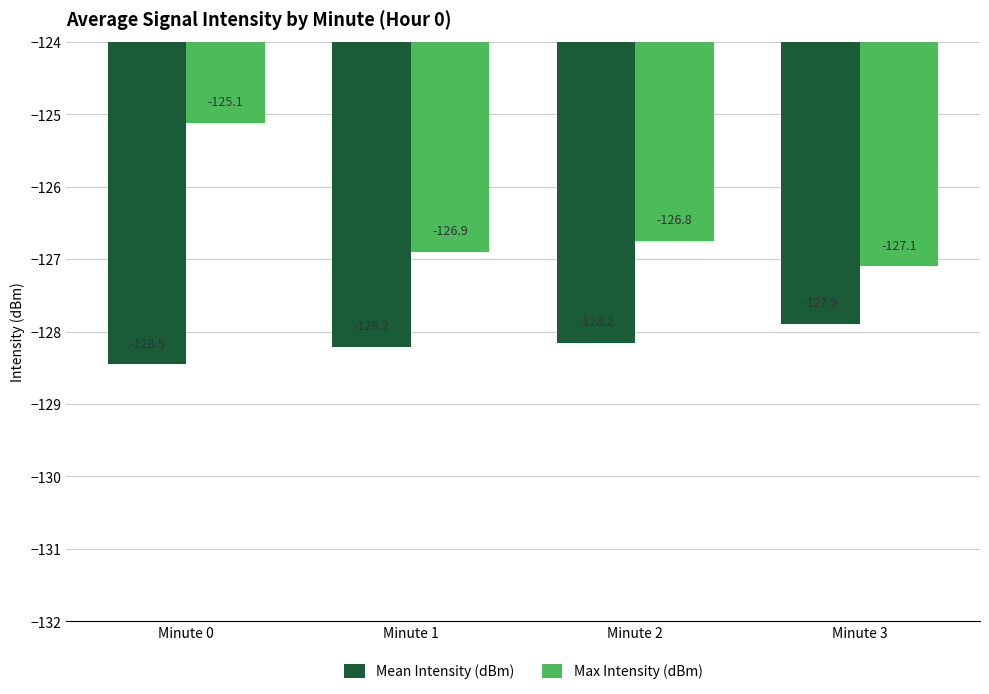

What is the average value of the Mean Intensity (dBm) series?

-128.2